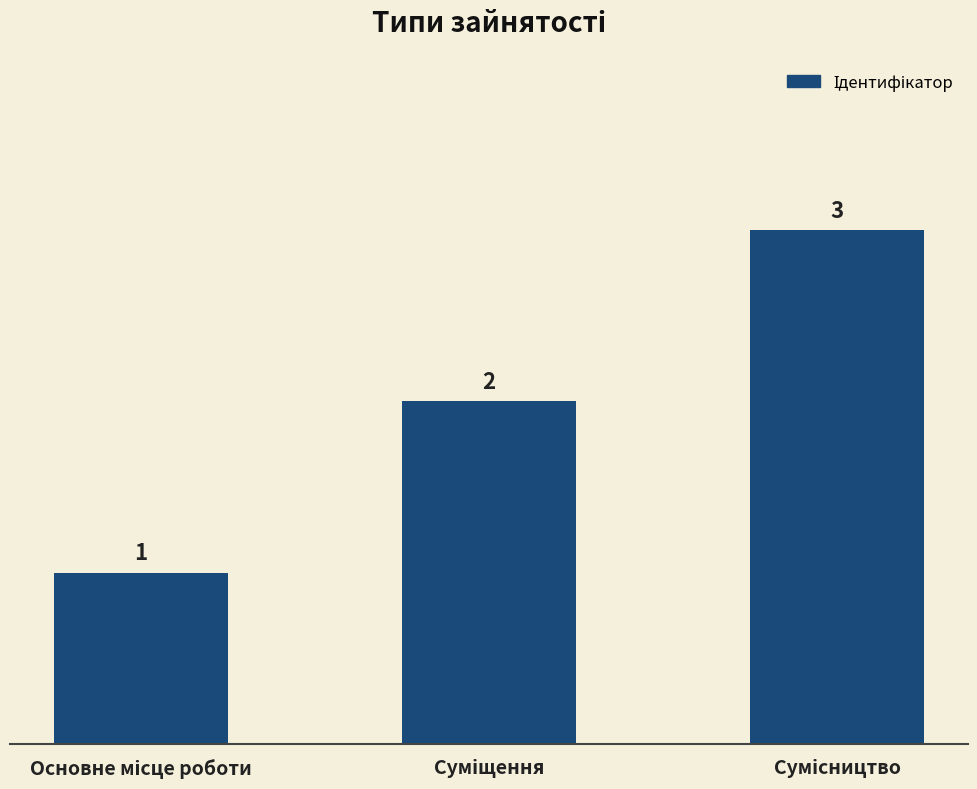

What is the value of the 3rd bar from the left?

3